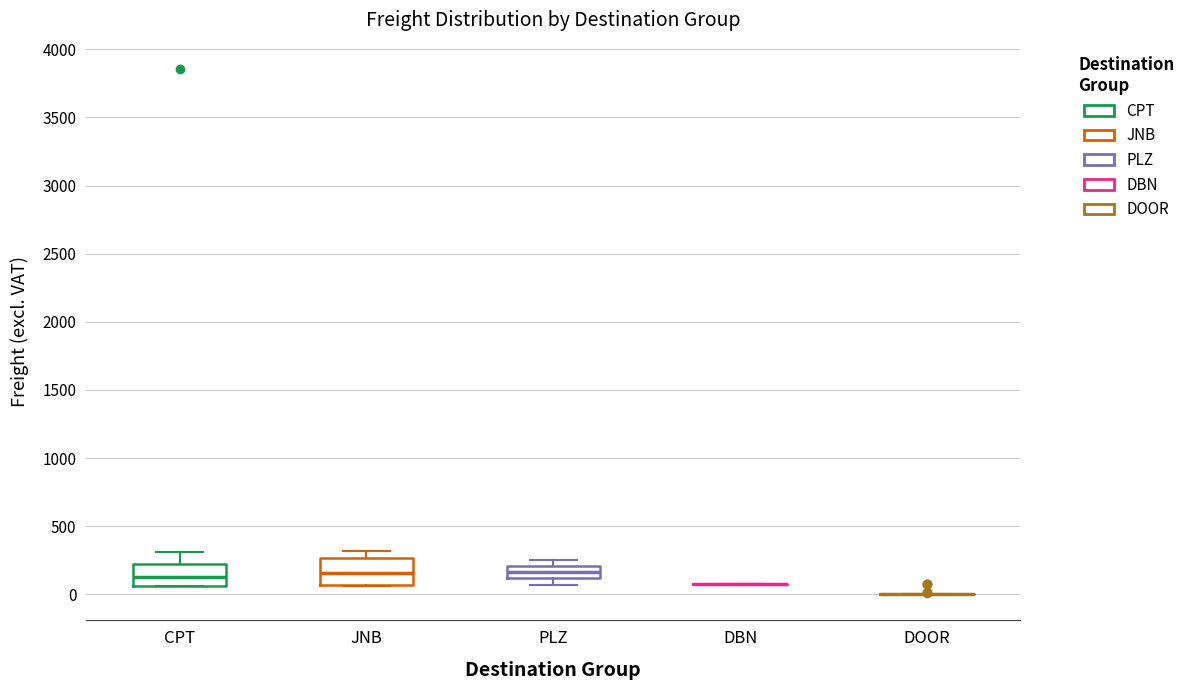

Where is the upper edge of the box for PLZ on the y-axis? The values are not printed on the chart, so give them approximately, as read against the axis.

200